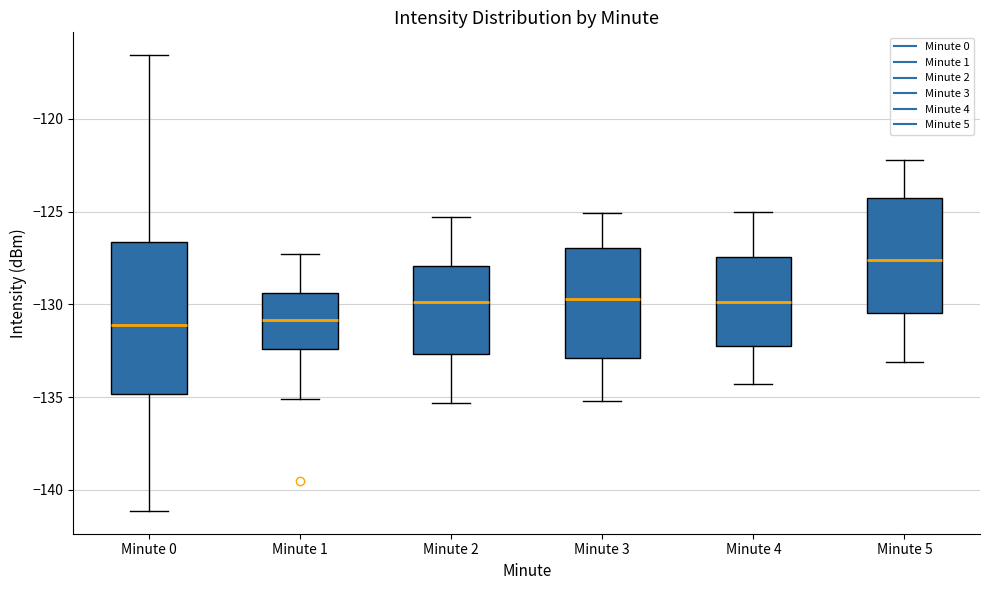

Where does the upper whisker of the box for Minute 0 end on the y-axis? The values are not printed on the chart, so give them approximately, as read against the axis.

-116.5